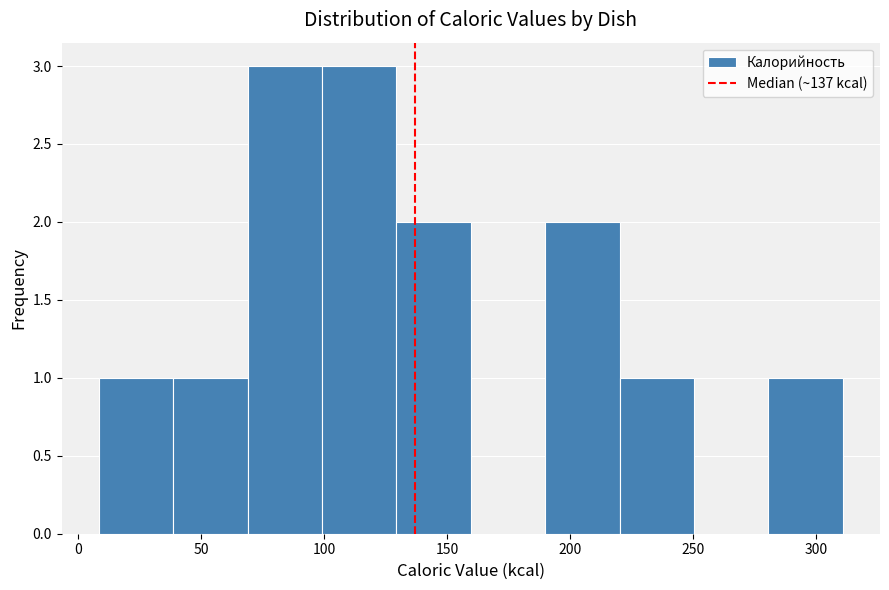

Reading left to right, list every bar in this chart as the range it spans on the x-axis followed by its height. Neither the bar edges nor the heights are printed on the chart, so give them approximately, as read against the axes.

10 to 40: 1
40 to 70: 1
70 to 100: 3
100 to 130: 3
130 to 160: 2
160 to 190: 0
190 to 220: 2
220 to 250: 1
250 to 280: 0
280 to 310: 1